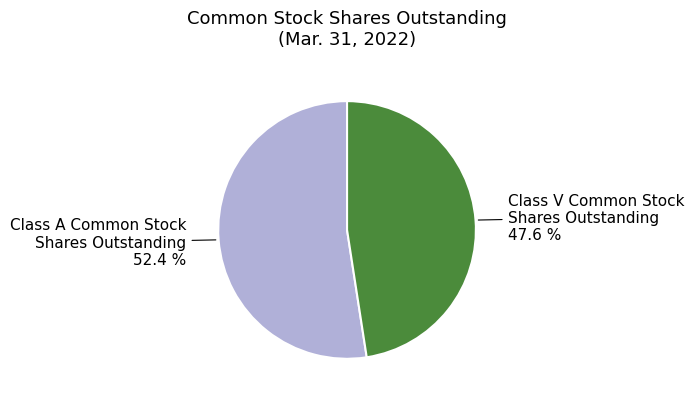

To the nearest percent, what is the average slice percentage?

50%